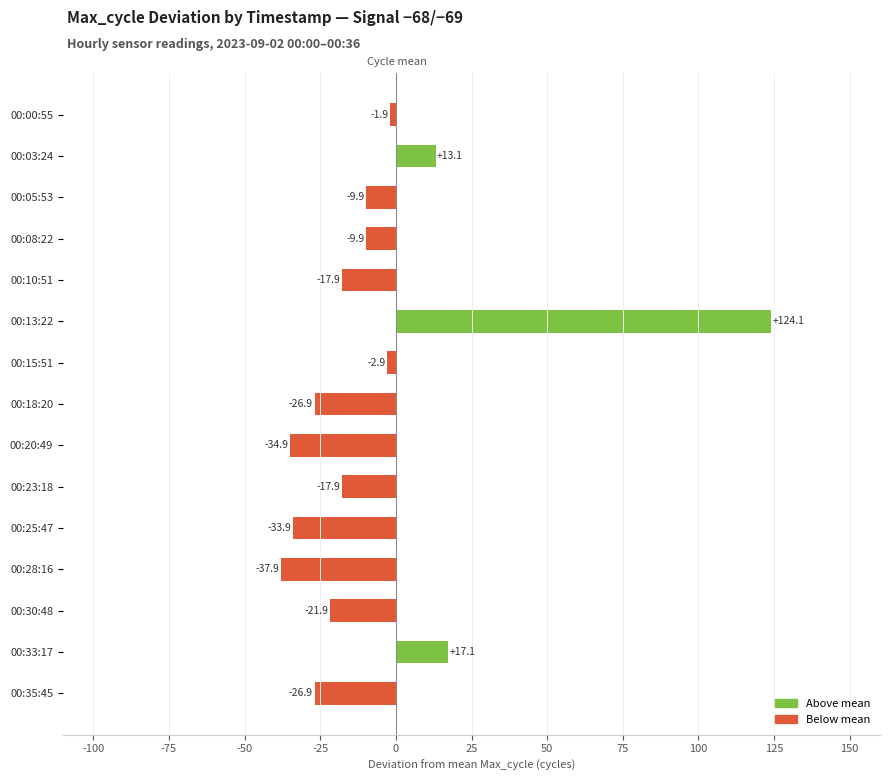

What is the change in value from 00:08:22 to 00:23:18?

-8.0